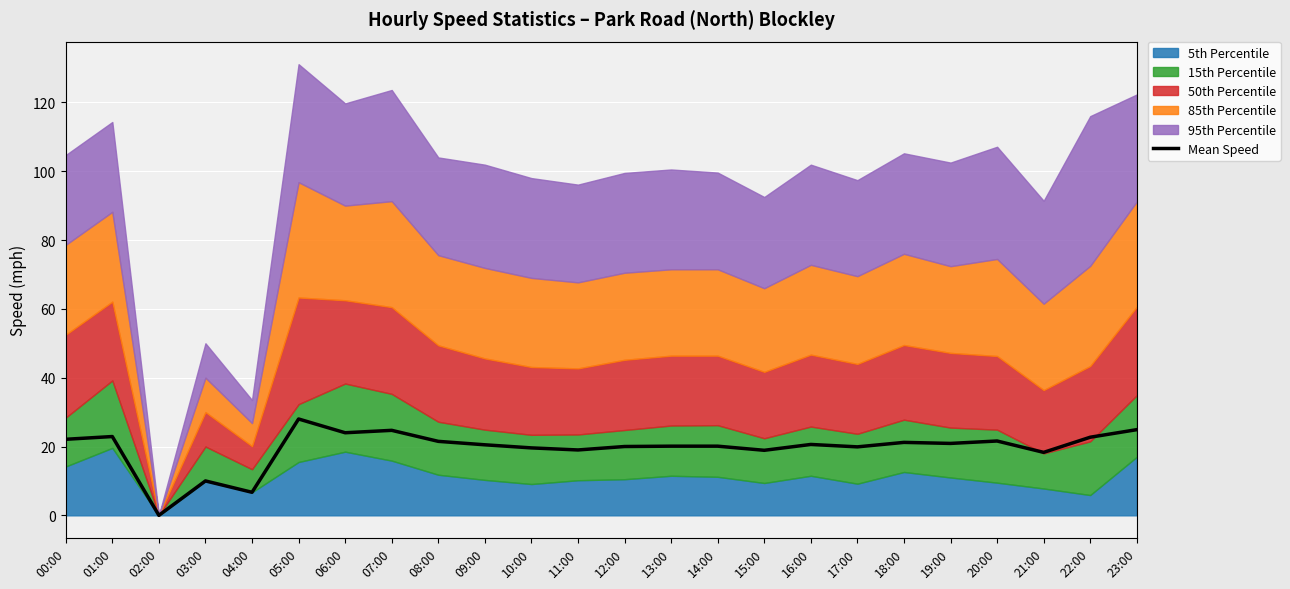

The chart shows a value of 8.1 at 13:00. True or false?

False